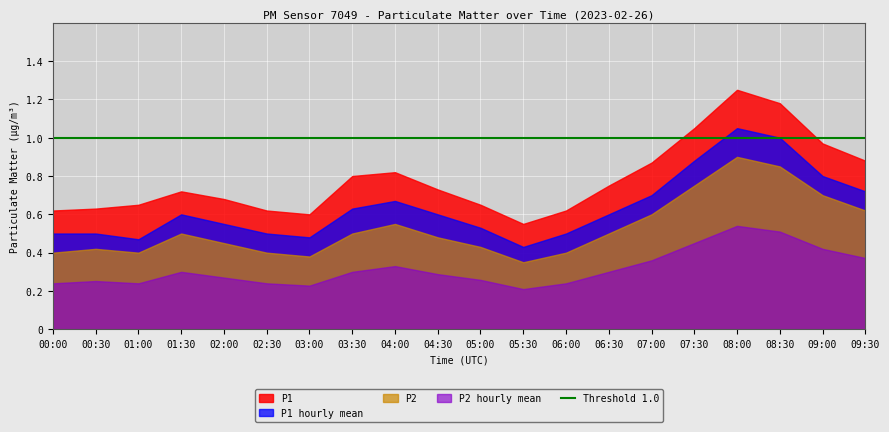

Which label corresponds to the smallest value in the chart?

05:30